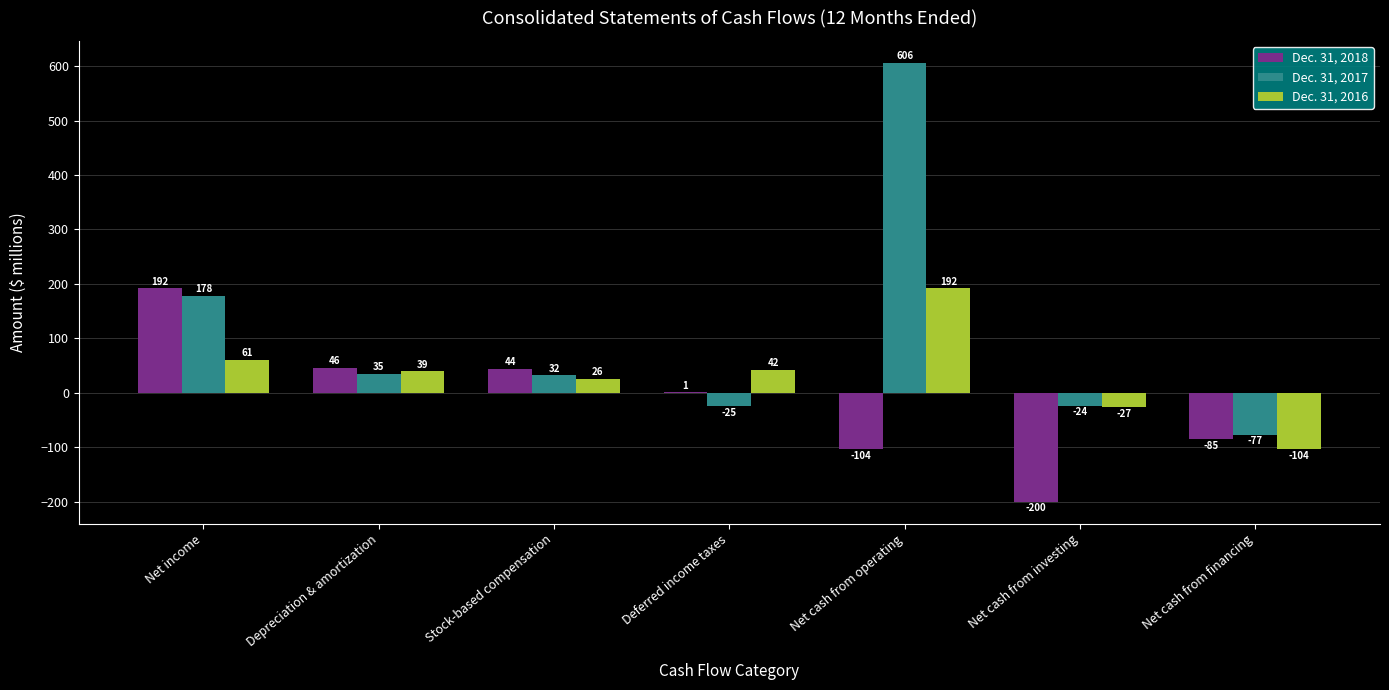

What is the spread (max minus min) of values at Stock-based compensation?

18